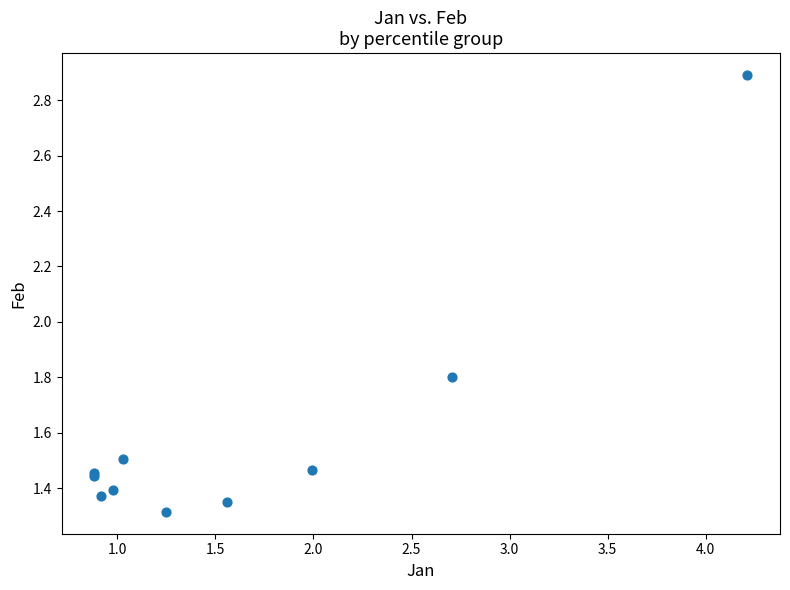

What Y value in the scatter plot is closest to 2?

1.8